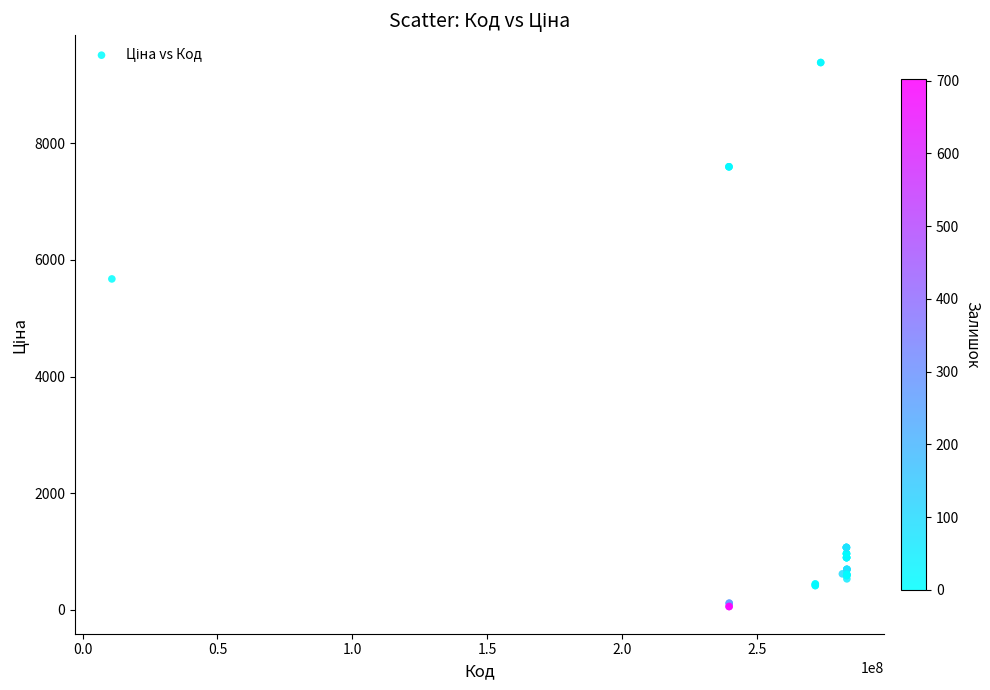

What Y value in the scatter plot is closest to 4720?

5673.8